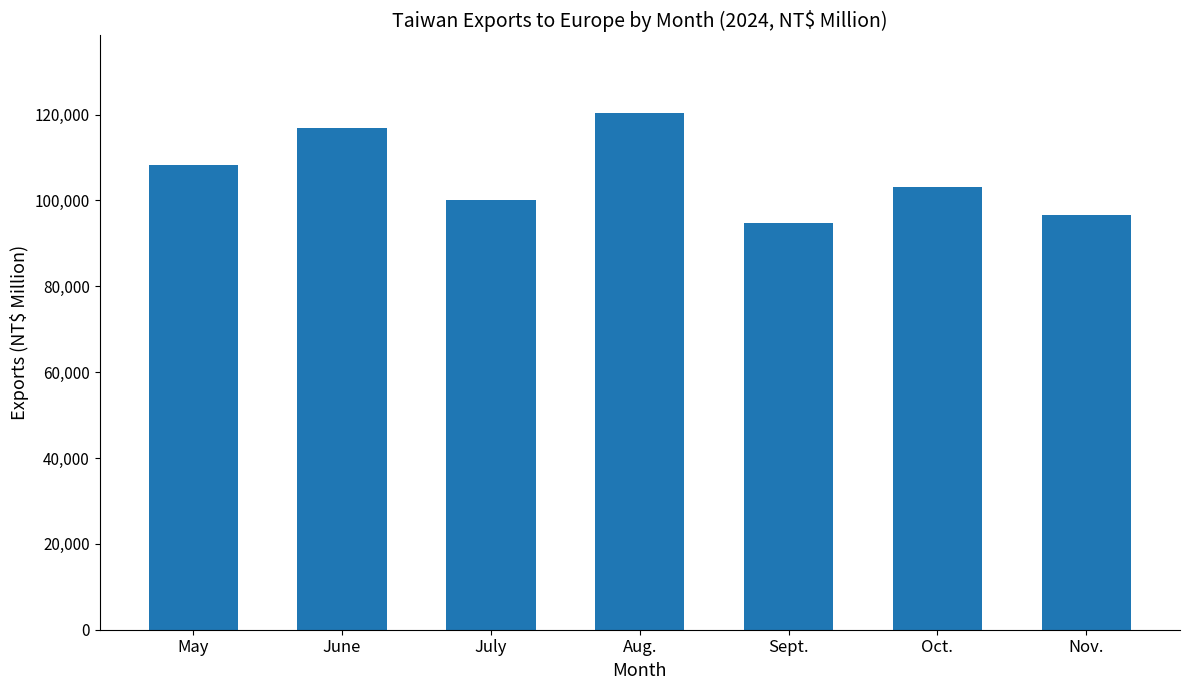

Between Sept. and Oct., which is larger?

Oct.